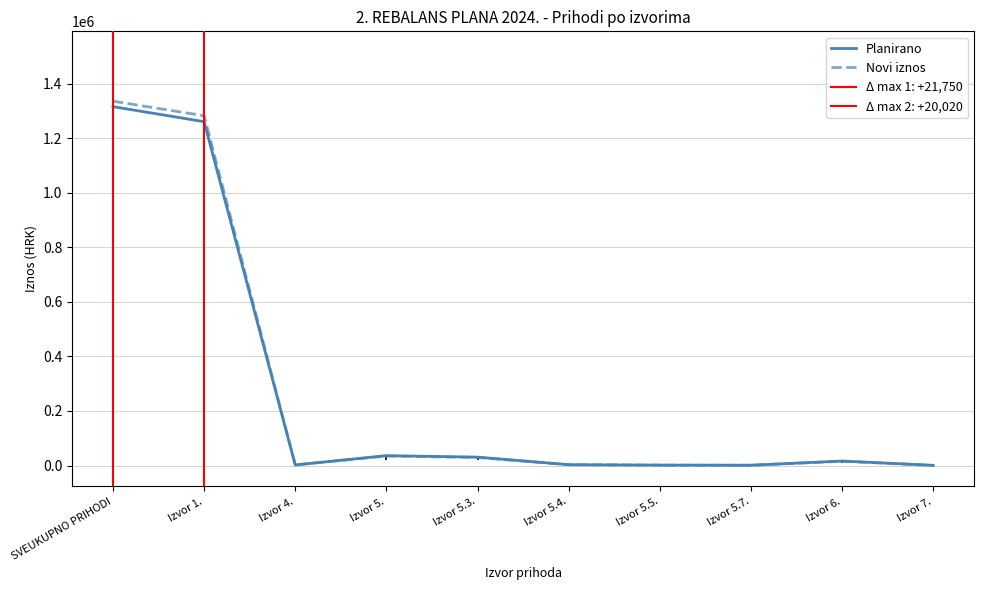

Which has a higher value, SVEUKUPNO PRIHODI or Izvor 5.?

SVEUKUPNO PRIHODI